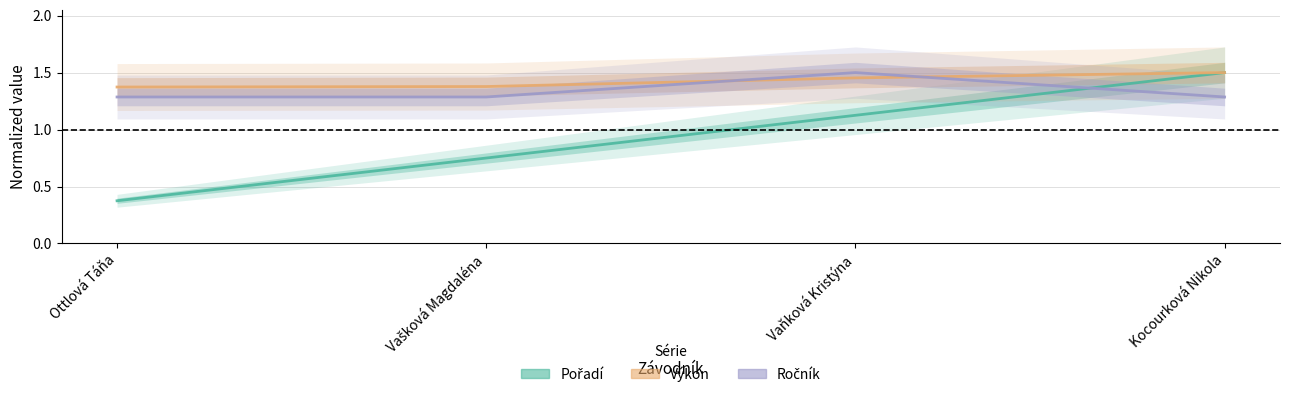

At how many categories does at least one series exceed 0?

4